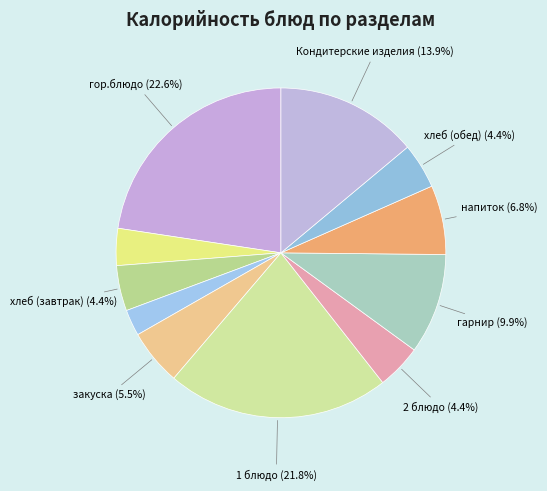

How many segments does this pie chart have?

11